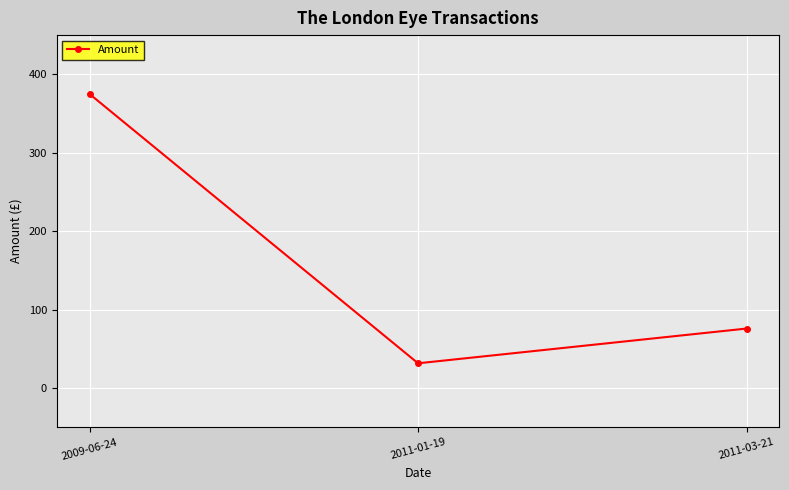

The value at 2011-01-19 is 31.5. True or false?

True